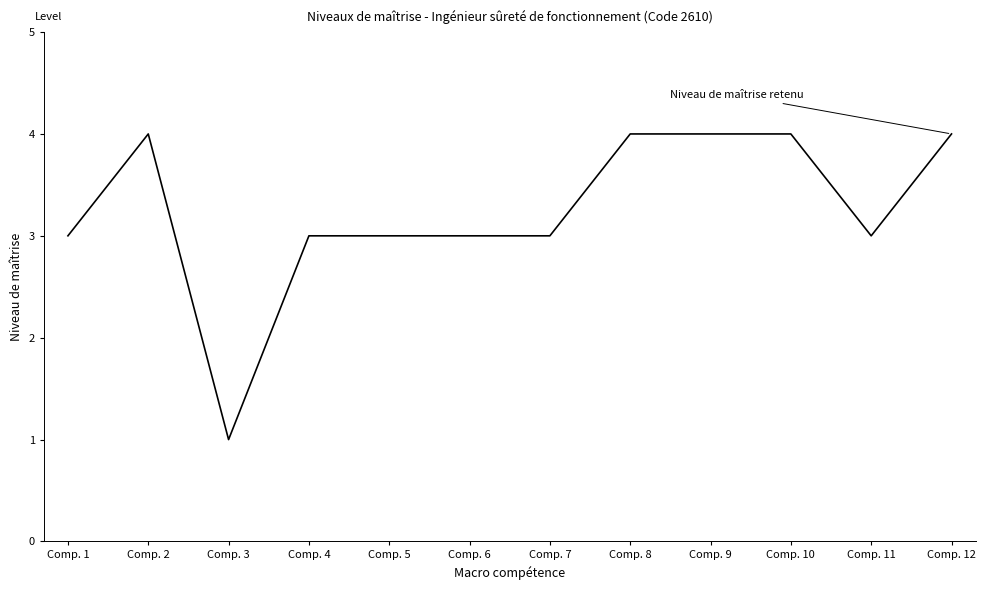

How many series are shown in this chart?

1